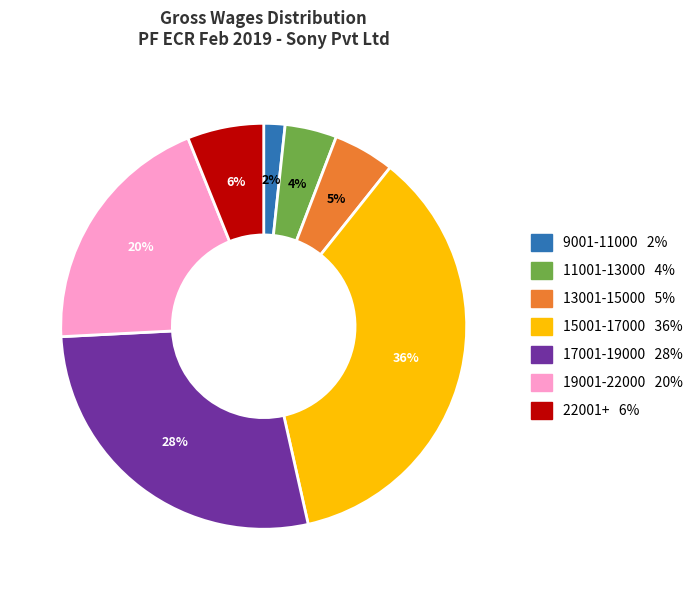

Does any single category account for the majority?

No